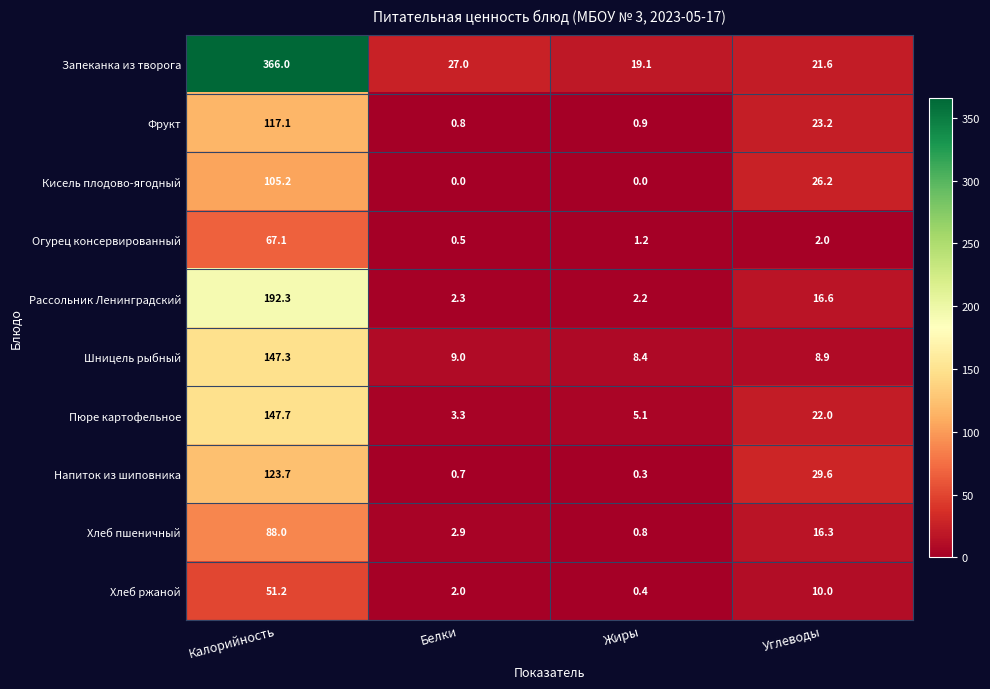

Which series has the largest total across all categories?

Запеканка из творога